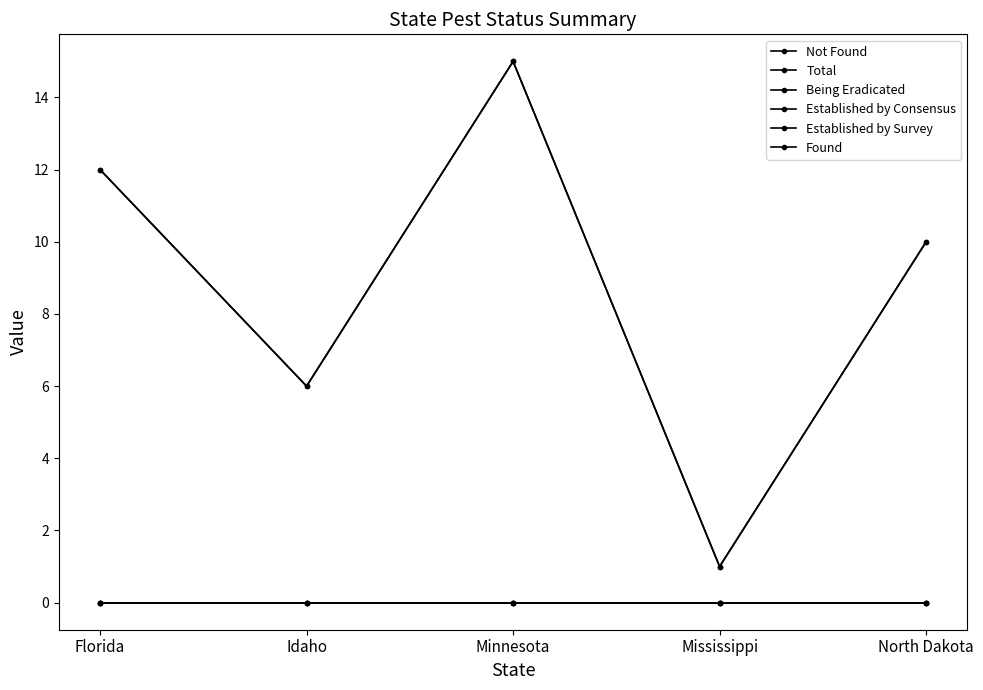

Does the chart have visible grid lines?

No